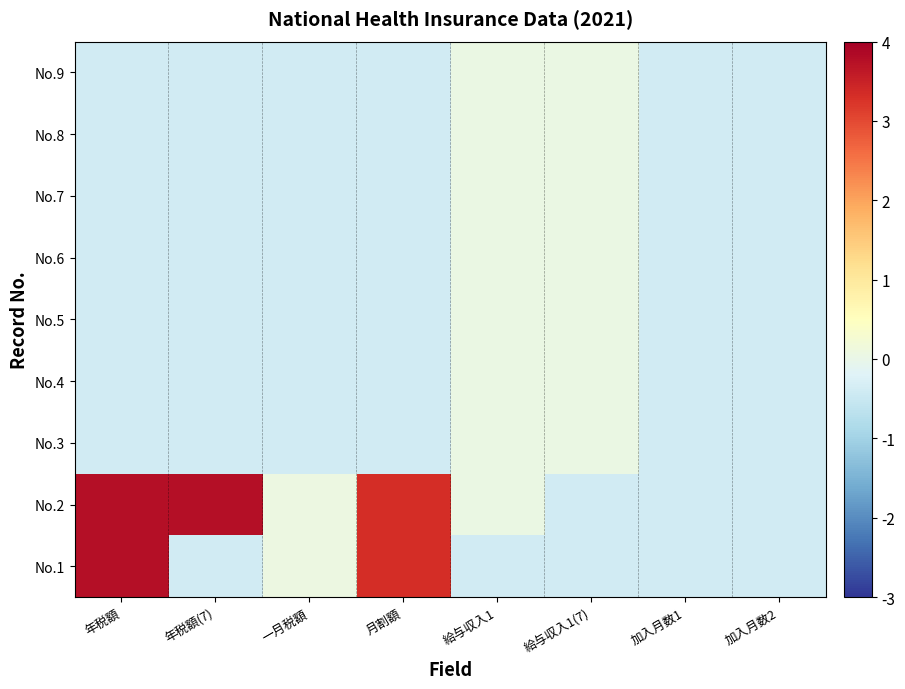

Reading left to right, what are all the values shown in this chart?

No.1: 年税額=3.8	年税額(7)=-0.4	一月税額=0.1	月割額=3.3	給与収入1=-0.4	給与収入1(7)=-0.4	加入月数1=-0.4	加入月数2=-0.4
No.2: 年税額=3.8	年税額(7)=3.8	一月税額=0.1	月割額=3.3	給与収入1=0.0	給与収入1(7)=-0.4	加入月数1=-0.4	加入月数2=-0.4
No.3: 年税額=-0.4	年税額(7)=-0.4	一月税額=-0.4	月割額=-0.4	給与収入1=0.0	給与収入1(7)=0.0	加入月数1=-0.4	加入月数2=-0.4
No.4: 年税額=-0.4	年税額(7)=-0.4	一月税額=-0.4	月割額=-0.4	給与収入1=0.0	給与収入1(7)=0.0	加入月数1=-0.4	加入月数2=-0.4
No.5: 年税額=-0.4	年税額(7)=-0.4	一月税額=-0.4	月割額=-0.4	給与収入1=0.0	給与収入1(7)=0.0	加入月数1=-0.4	加入月数2=-0.4
No.6: 年税額=-0.4	年税額(7)=-0.4	一月税額=-0.4	月割額=-0.4	給与収入1=0.0	給与収入1(7)=0.0	加入月数1=-0.4	加入月数2=-0.4
No.7: 年税額=-0.4	年税額(7)=-0.4	一月税額=-0.4	月割額=-0.4	給与収入1=0.0	給与収入1(7)=0.0	加入月数1=-0.4	加入月数2=-0.4
No.8: 年税額=-0.4	年税額(7)=-0.4	一月税額=-0.4	月割額=-0.4	給与収入1=0.0	給与収入1(7)=0.0	加入月数1=-0.4	加入月数2=-0.4
No.9: 年税額=-0.4	年税額(7)=-0.4	一月税額=-0.4	月割額=-0.4	給与収入1=0.0	給与収入1(7)=0.0	加入月数1=-0.4	加入月数2=-0.4